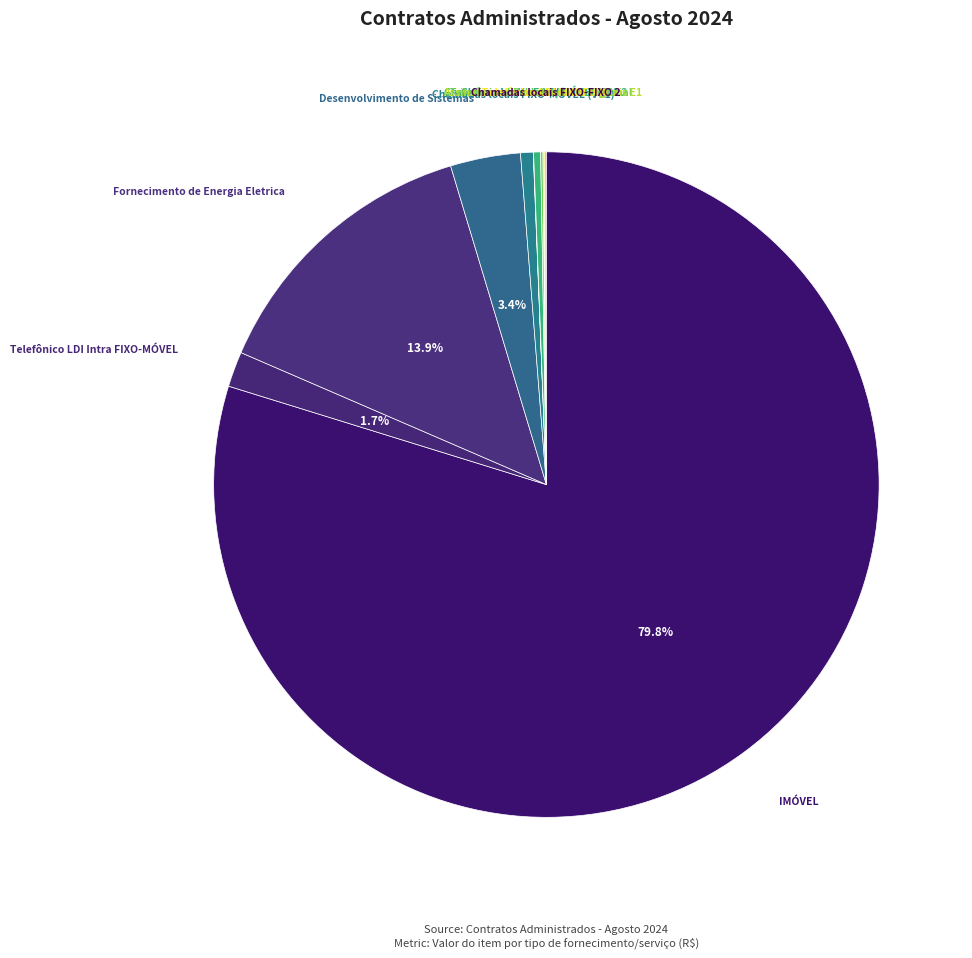

What is the majority slice?

IMÓVEL